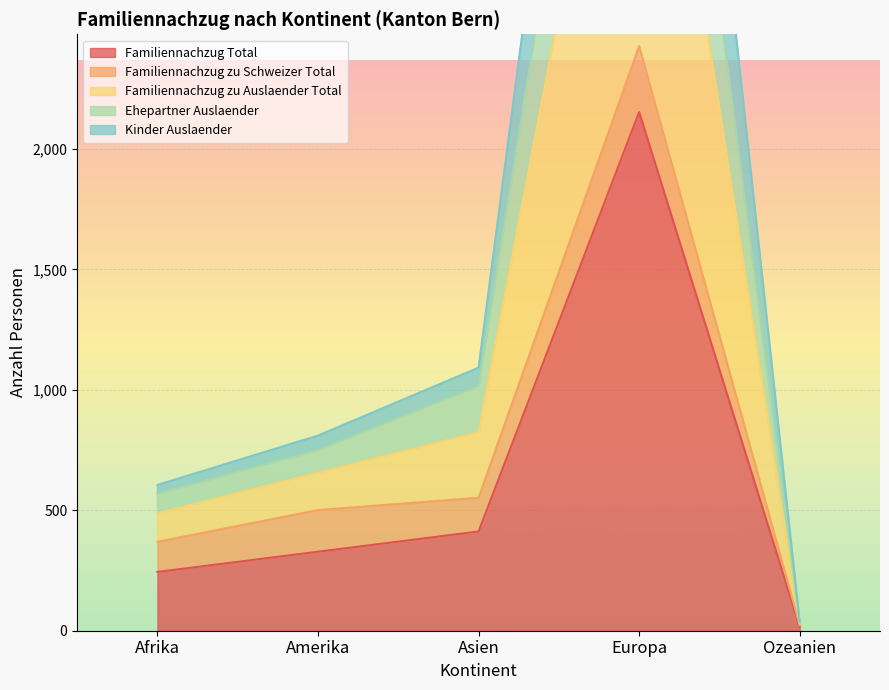

True or false: Familiennachzug zu Auslaender Total and Familiennachzug Total intersect in this chart.

False